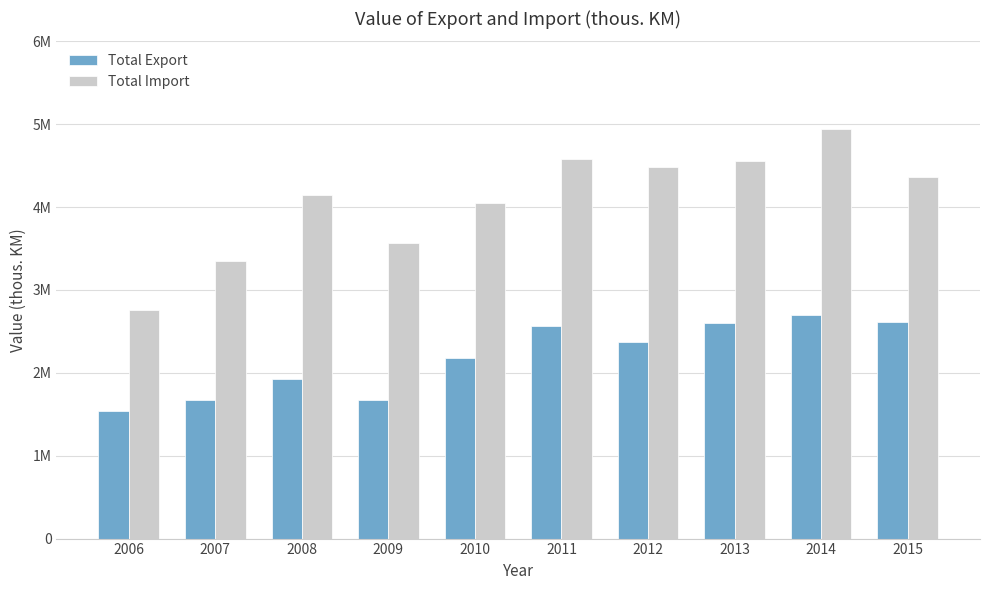

Is it true that Total Export equals 947529 at 2010?

False